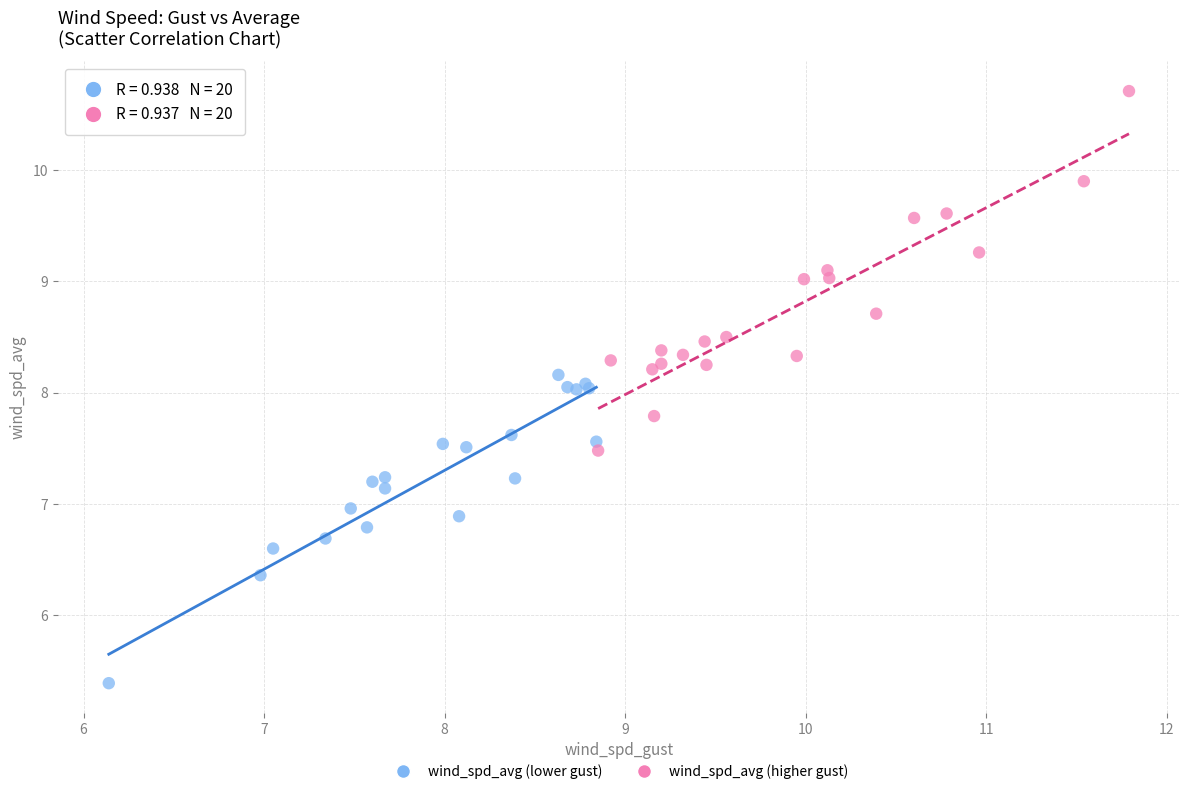

What are all the series names shown in the legend?

wind_spd_avg (lower gust), wind_spd_avg (higher gust)